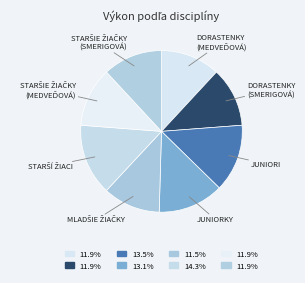

How many slices are in this pie chart?

8